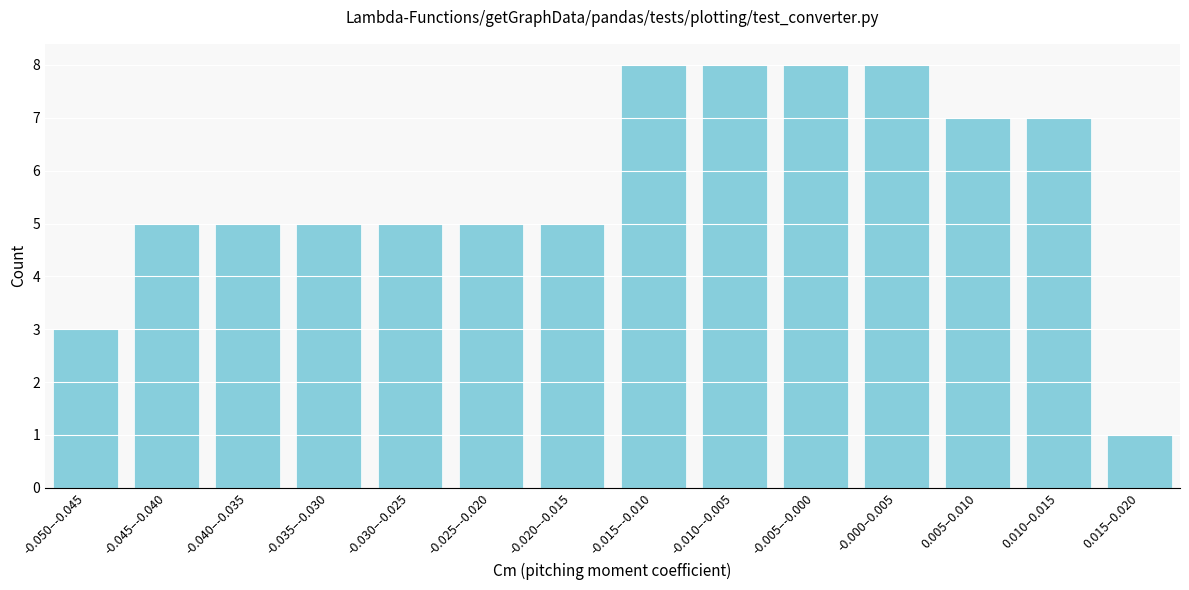

Reading right to left, transcribe all the data shown in this chart.

0.015–0.020=1	0.010–0.015=7	0.005–0.010=7	-0.000–0.005=8	-0.005–-0.000=8	-0.010–-0.005=8	-0.015–-0.010=8	-0.020–-0.015=5	-0.025–-0.020=5	-0.030–-0.025=5	-0.035–-0.030=5	-0.040–-0.035=5	-0.045–-0.040=5	-0.050–-0.045=3